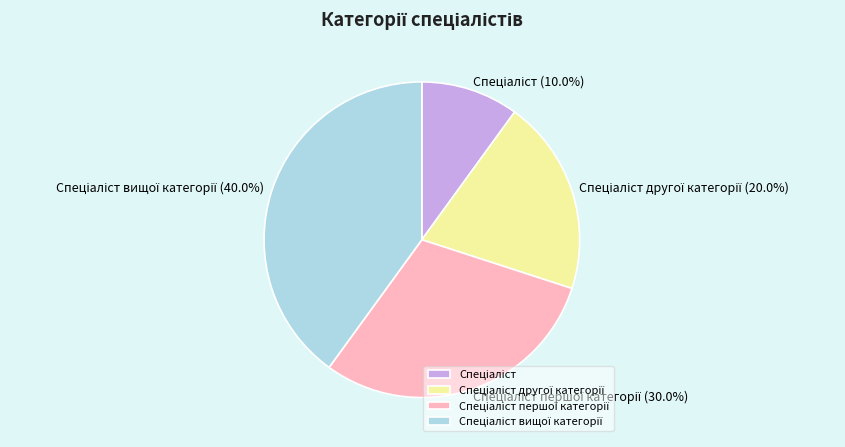

Is there a majority slice in this chart?

No